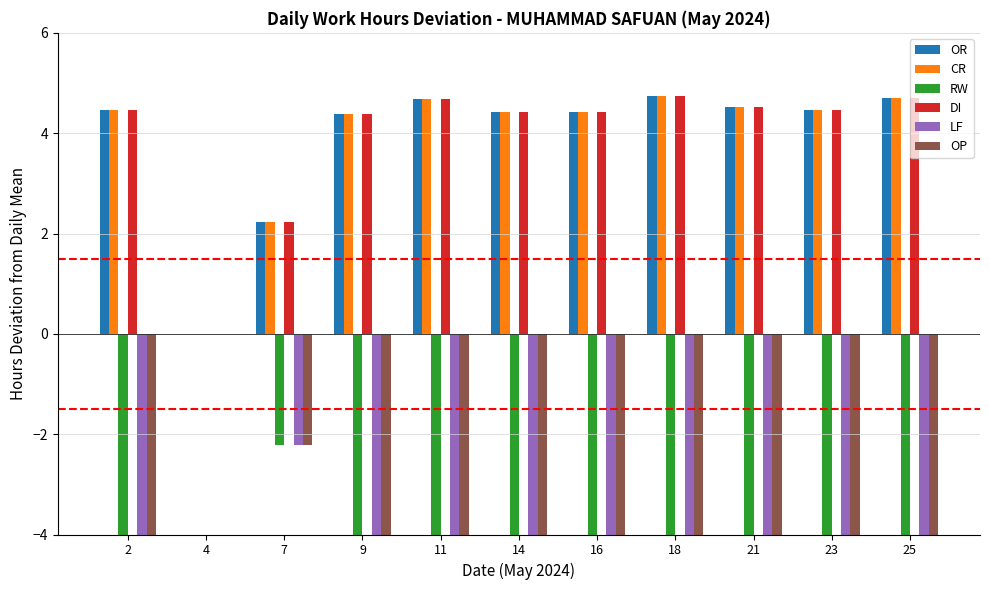

True or false: CR has a value of 4.4 at 16.

True